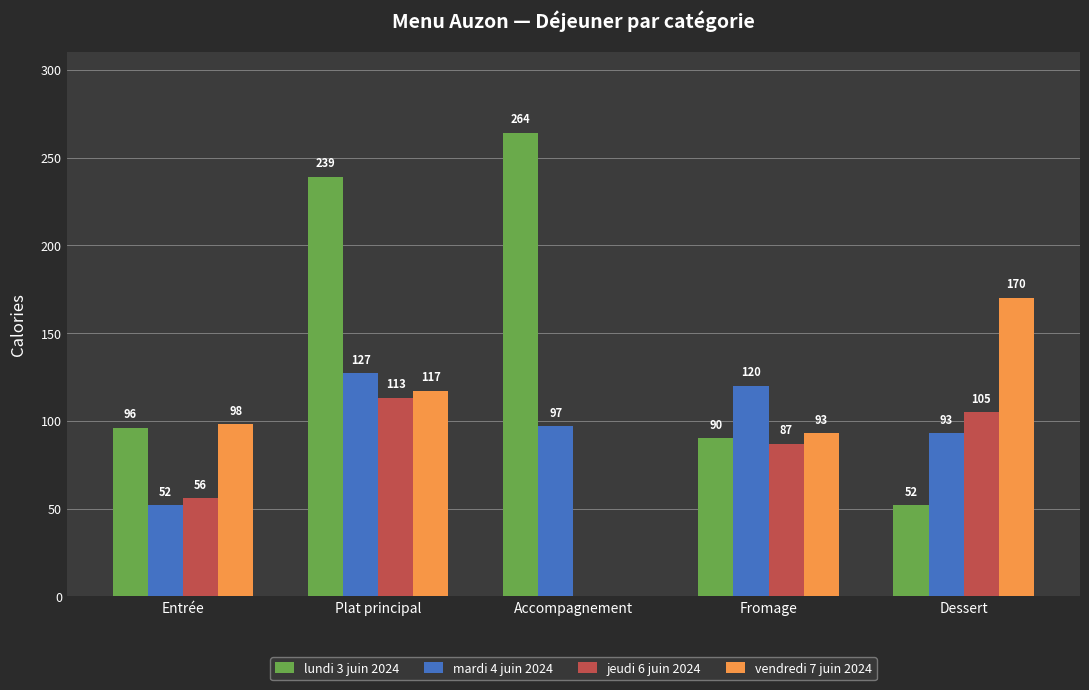

What is the maximum value shown in the chart?

264